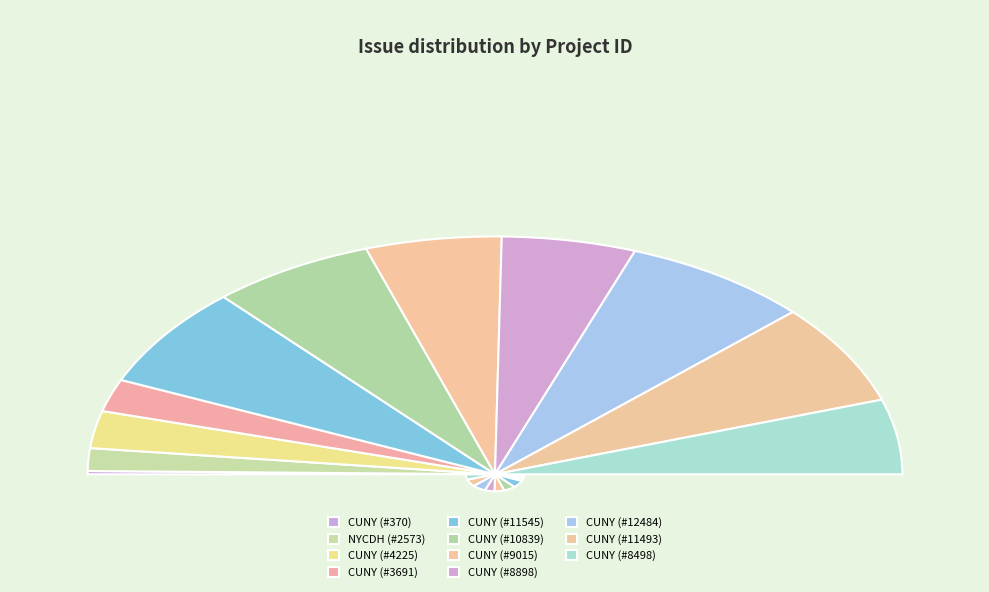

To the nearest percent, what is the difference between the largest and smallest slice percentages?

14%